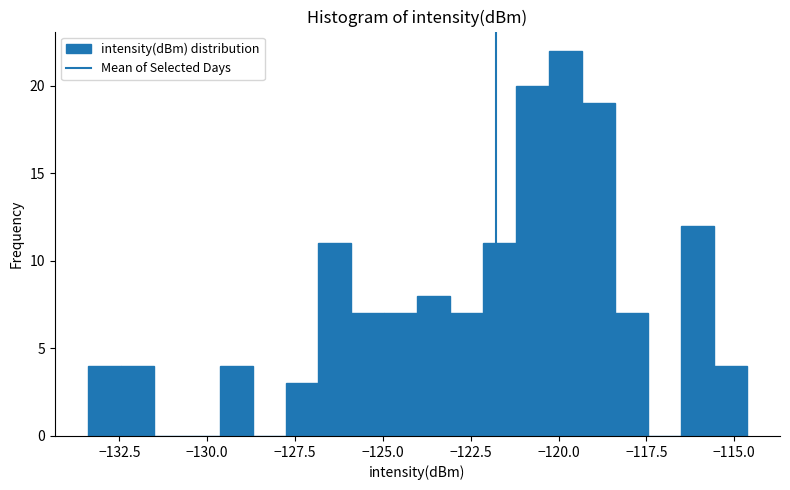

Read against the x-axis, roughly where is the centre of the tallest bar?

-120.0